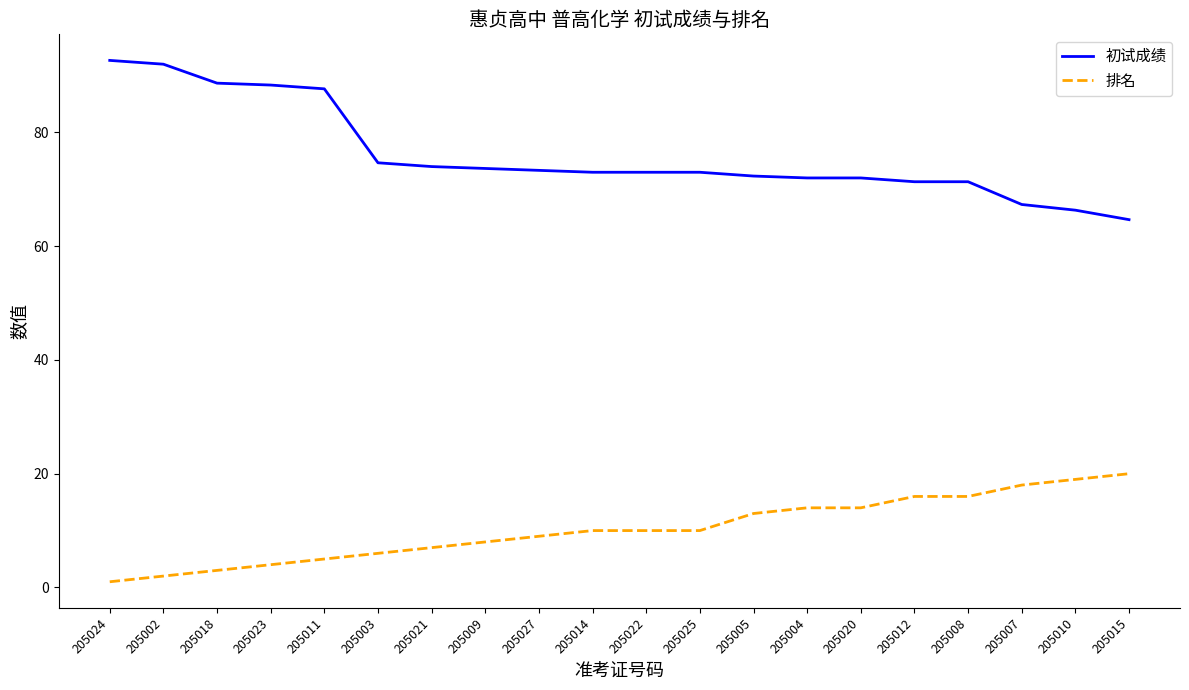

Is the value of 排名 at 205010 greater than the value of 初试成绩 at 205020?

No